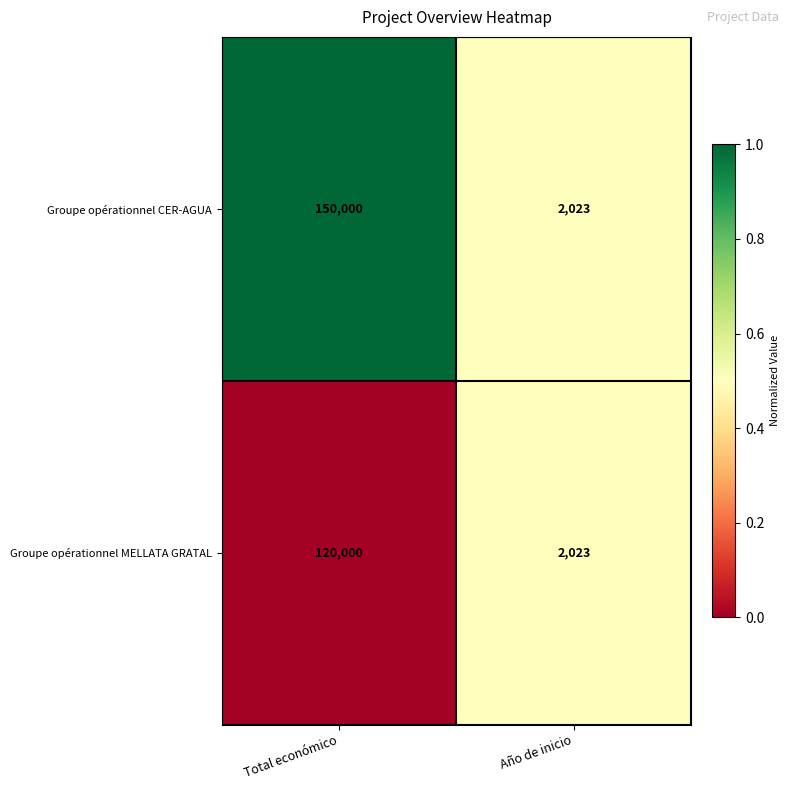

Read the Groupe opérationnel MELLATA GRATAL value at Año de inicio.

2023